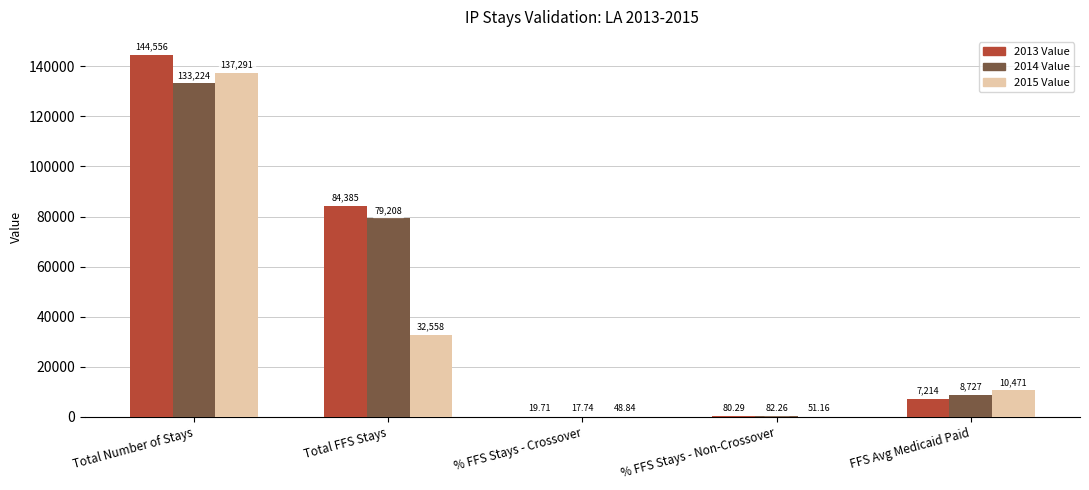

Between % FFS Stays - Non-Crossover and FFS Avg Medicaid Paid, which series saw the biggest shift?

2015 Value